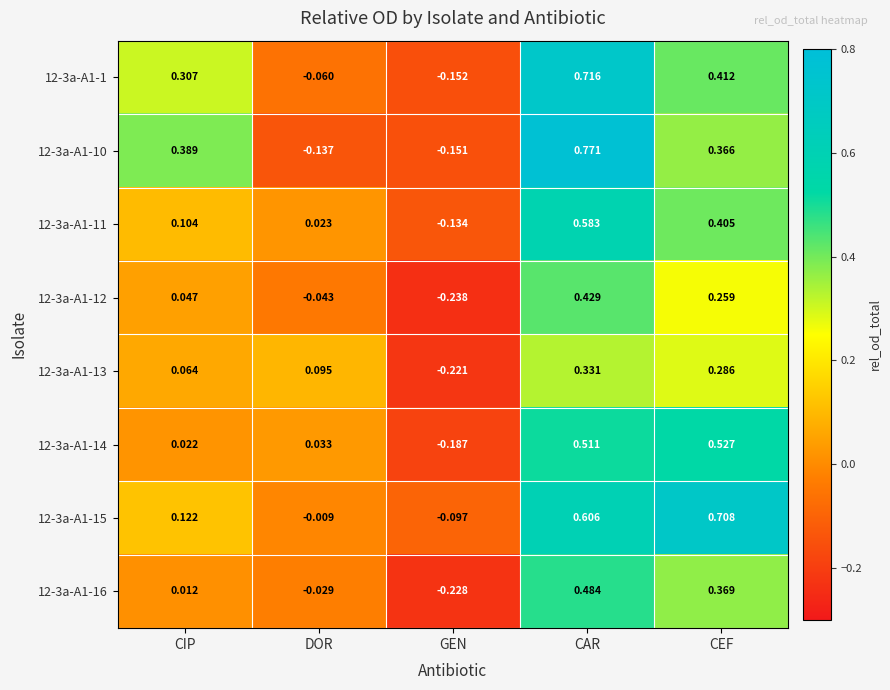

At which label is 12-3a-A1-15 closest to 0?

DOR